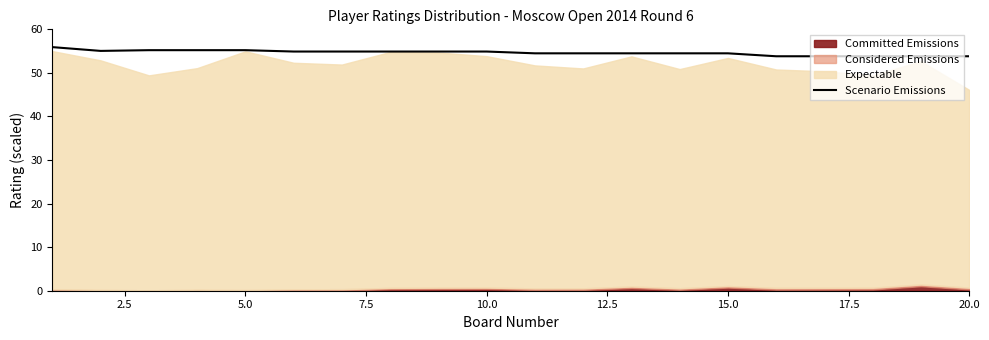

What is the sum of all values?

1092.7